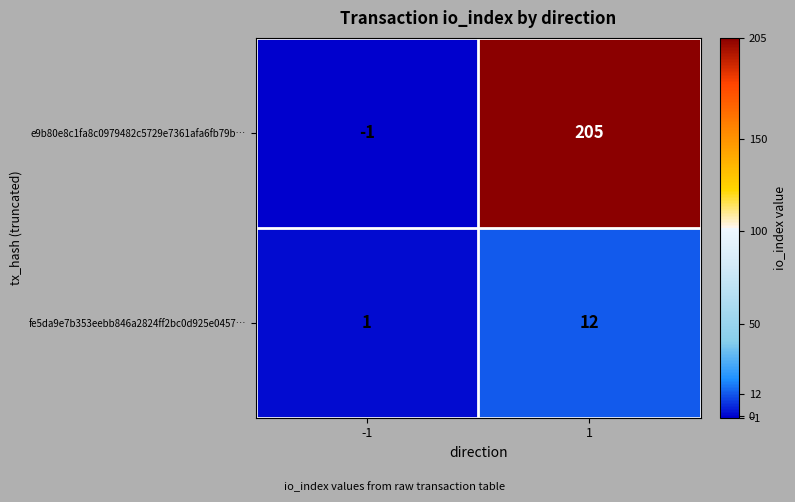

The fe5da9e7b353eebb846a2824ff2bc0d925e0457… series shows 12 at 1. True or false?

True